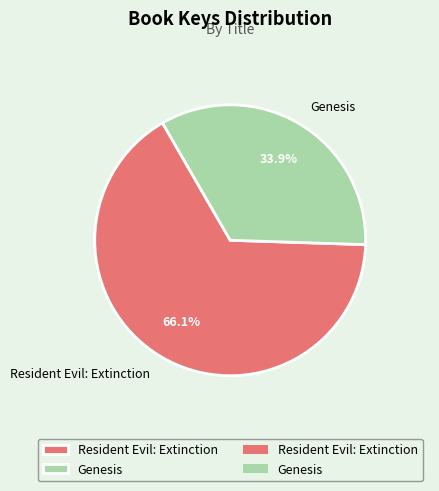

To the nearest percent, what portion does Genesis represent?

34%